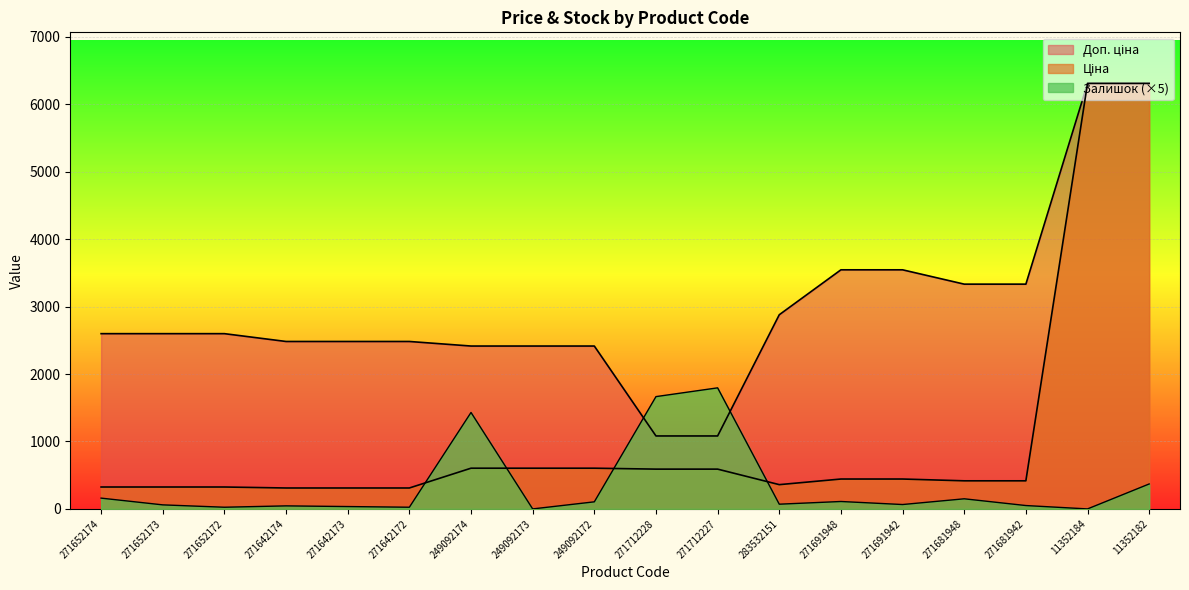

Reading left to right, transcribe all the data shown in this chart.

Ціна: 324.8	324.8	324.8	310.3	310.3	310.3	603.7	603.7	603.7	589.9	589.9	359.9	443.1	443.1	416.6	416.6	6308.8	6308.8
Доп. ціна: 2598.3	2598.3	2598.3	2482.4	2482.4	2482.4	2414.8	2414.8	2414.8	1081.7	1081.7	2878.8	3545.0	3545.0	3332.5	3332.5	6308.8	6308.8
Залишок: 160.0	60.0	25.0	45.0	35.0	25.0	1430.0	0.0	105.0	1665.0	1795.0	70.0	110.0	65.0	150.0	50.0	0.0	370.0